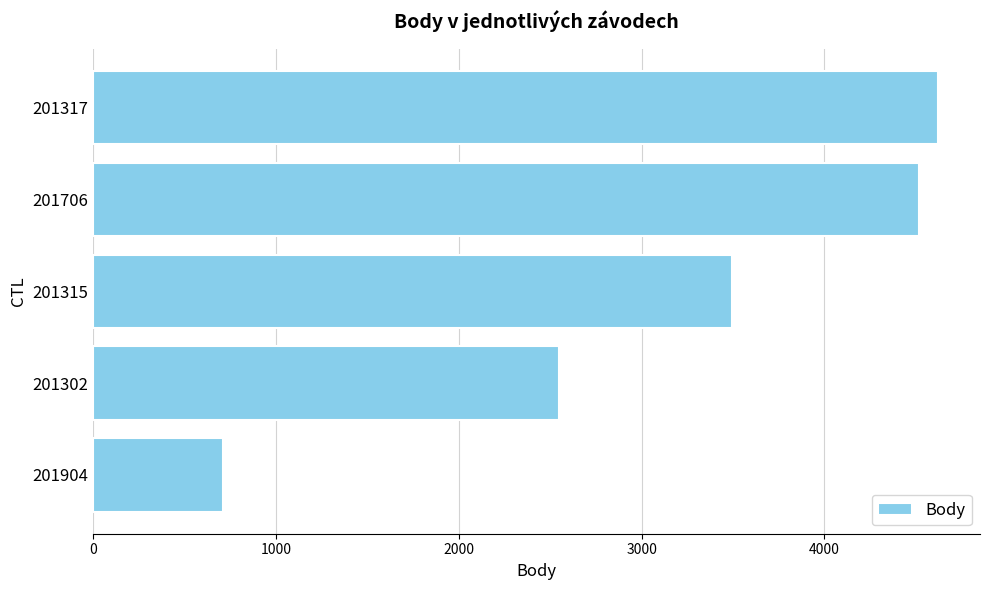

What is the average value?

3177